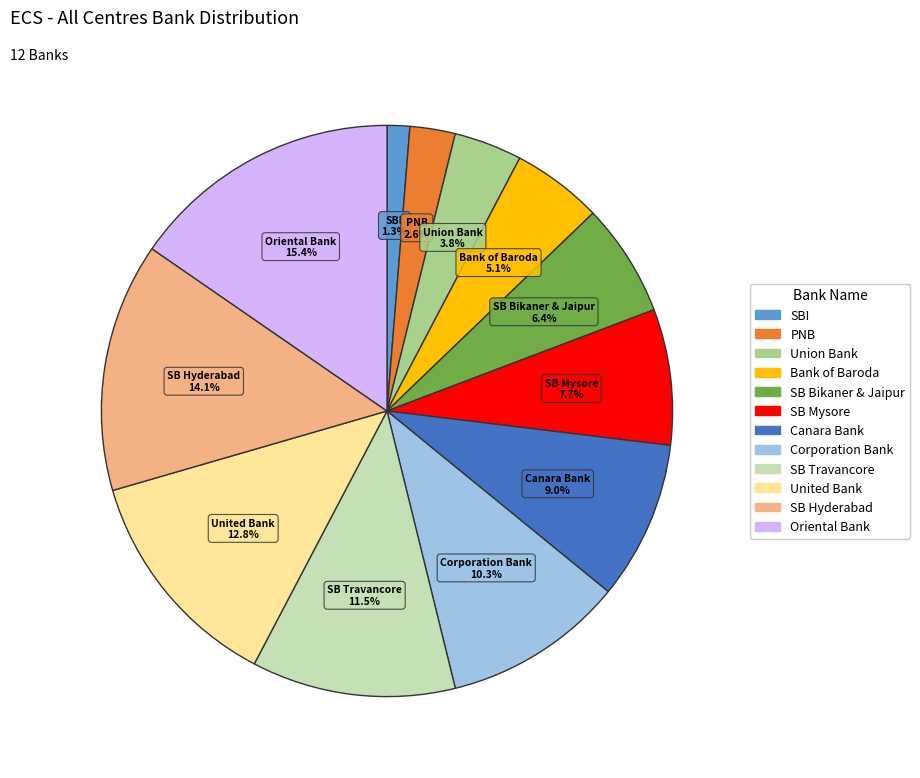

Is there any slice that represents more than half of the pie?

No